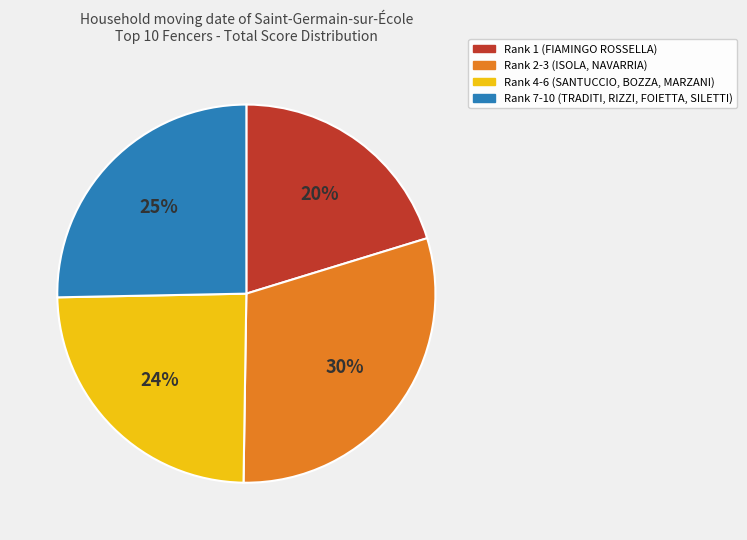

Between Rank 2-3 (ISOLA, NAVARRIA) and Rank 4-6 (SANTUCCIO, BOZZA, MARZANI), which is larger?

Rank 2-3 (ISOLA, NAVARRIA)